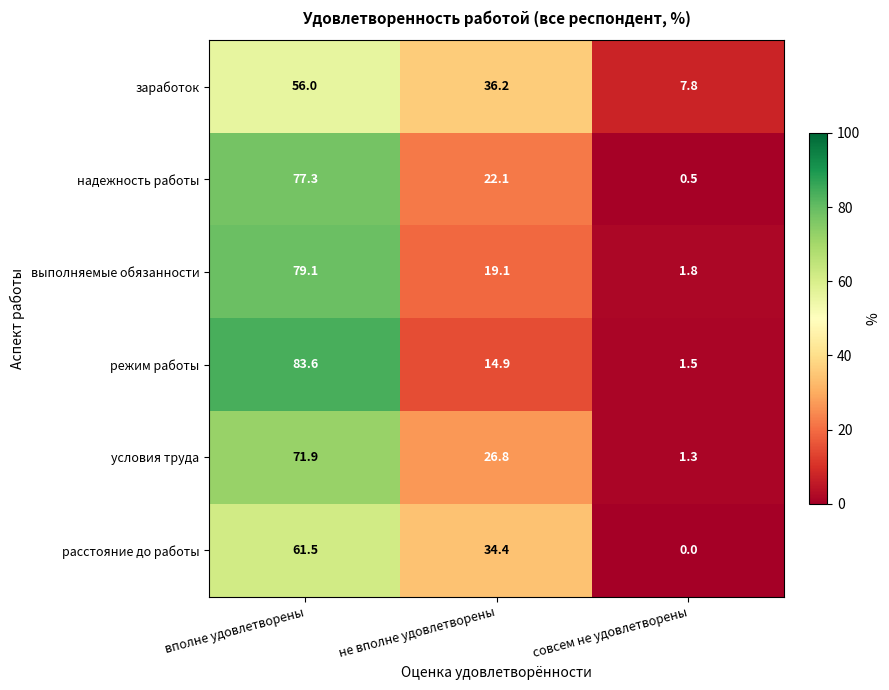

What is the maximum value shown in the chart?

83.6